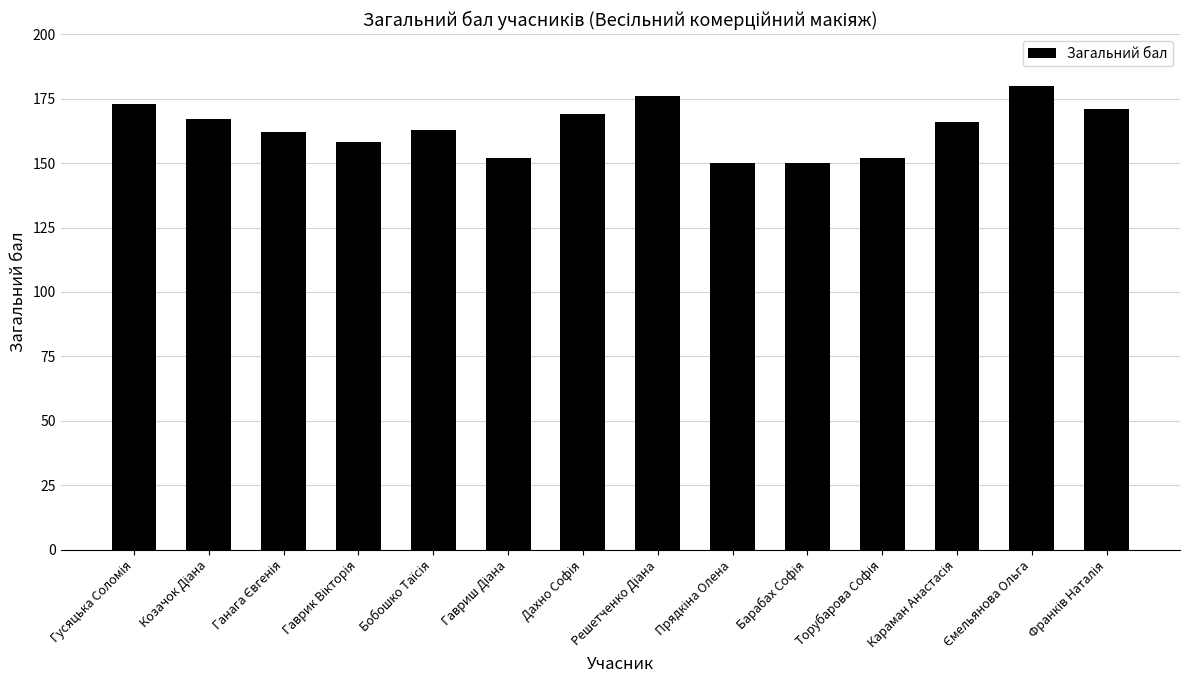

How many distinct data groups are displayed?

1